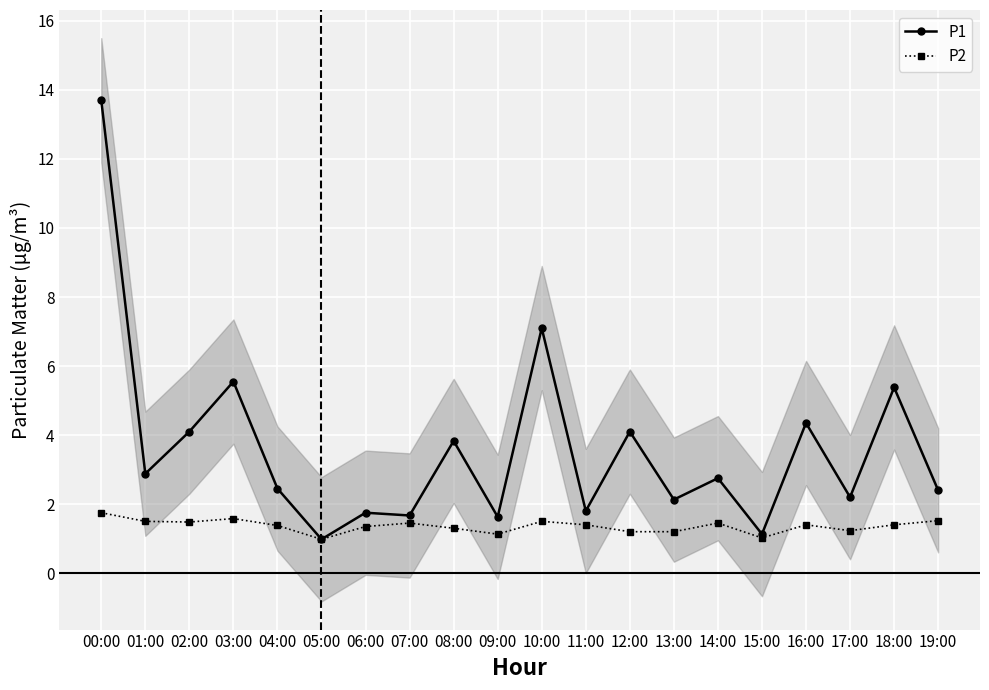

What position from the left is 00:00?

1